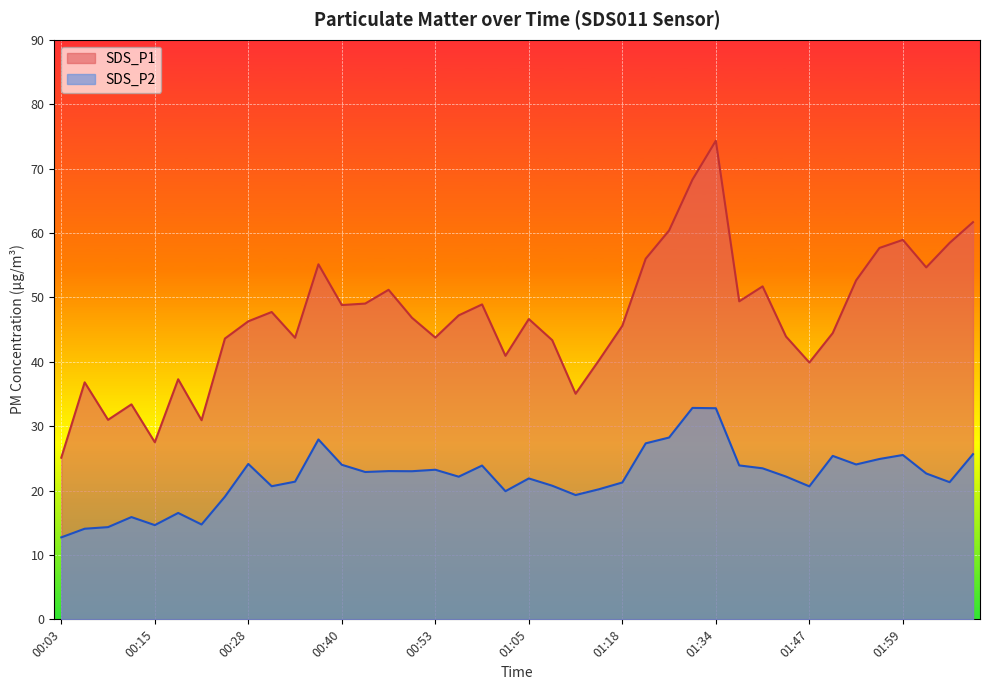

How many series are shown in this chart?

2